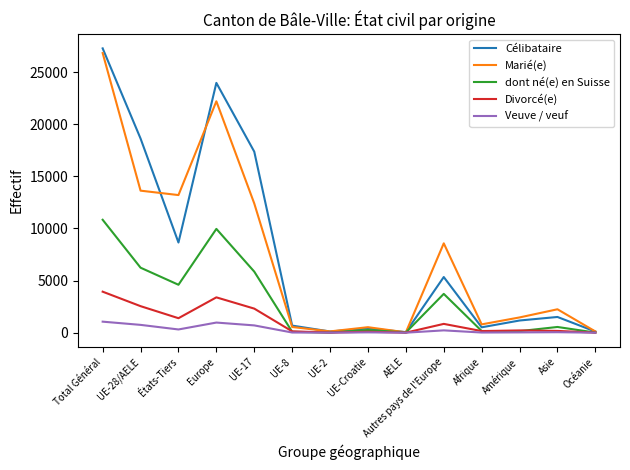

What is the approximate value of Divorcé(e) at Total Général?

3933